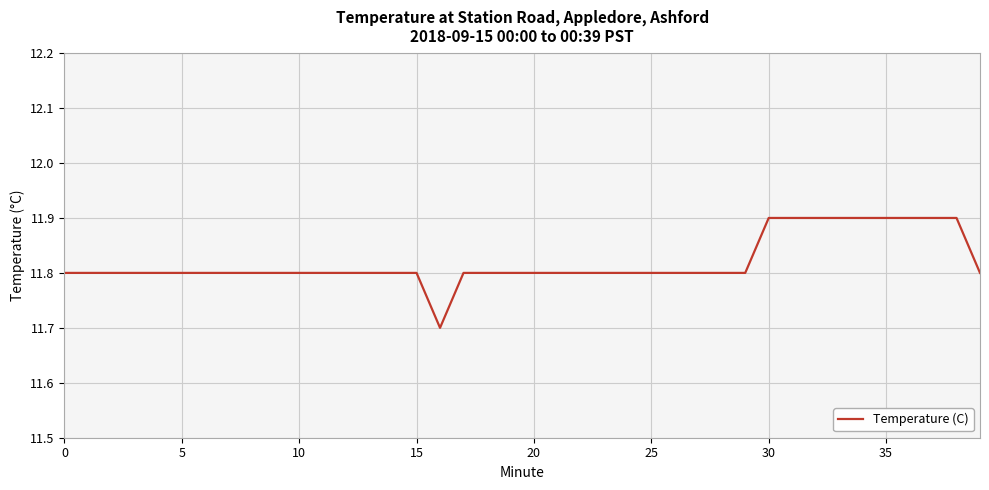

What is the smallest value displayed?

11.7